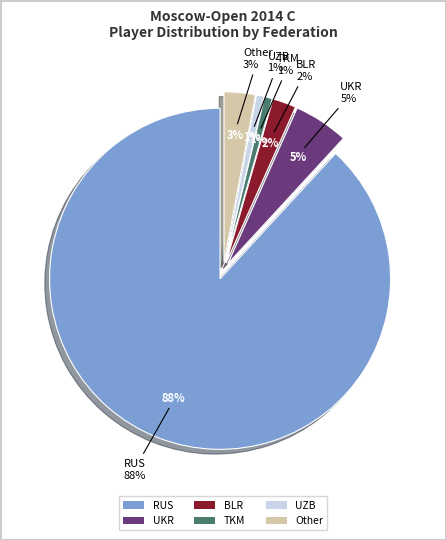

True or false: BLR accounts for 2% of the total.

True